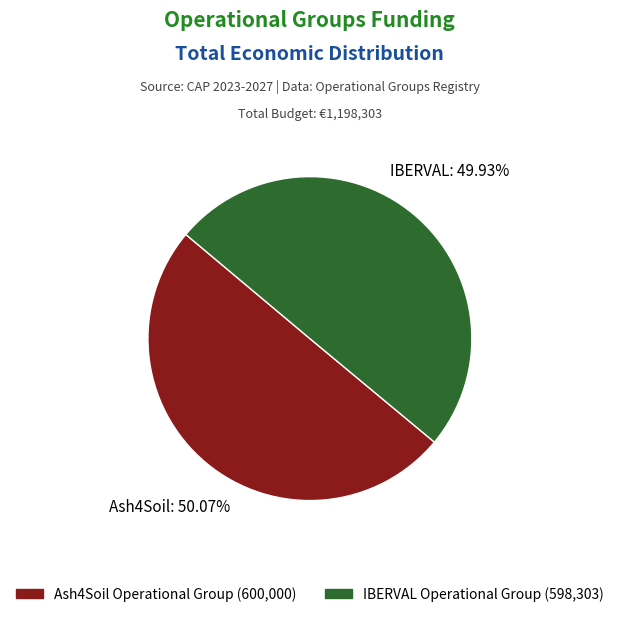

True or false: IBERVAL Operational Group accounts for 50% of the total.

True